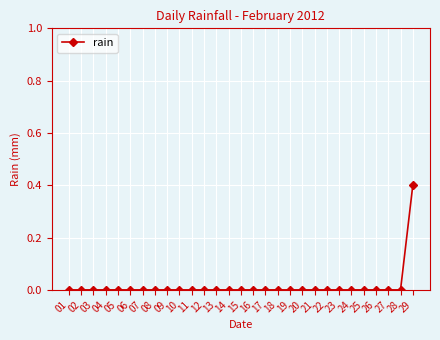

Is it true that the value at 24 is -0.2?

False